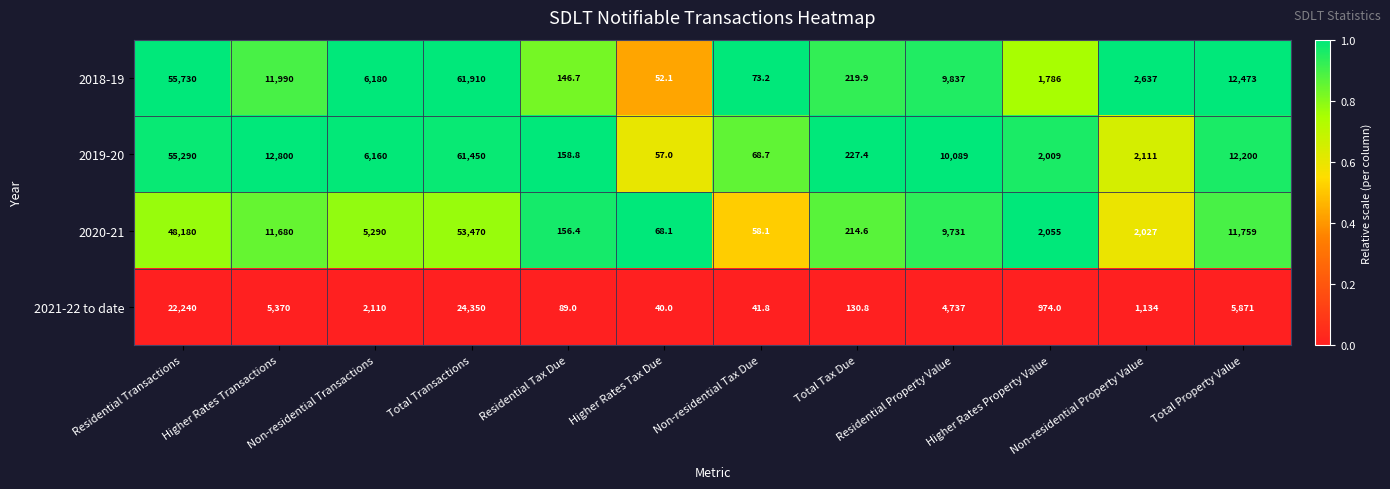

The 2021-22 to date series shows 89.0 at Residential Tax Due. True or false?

True